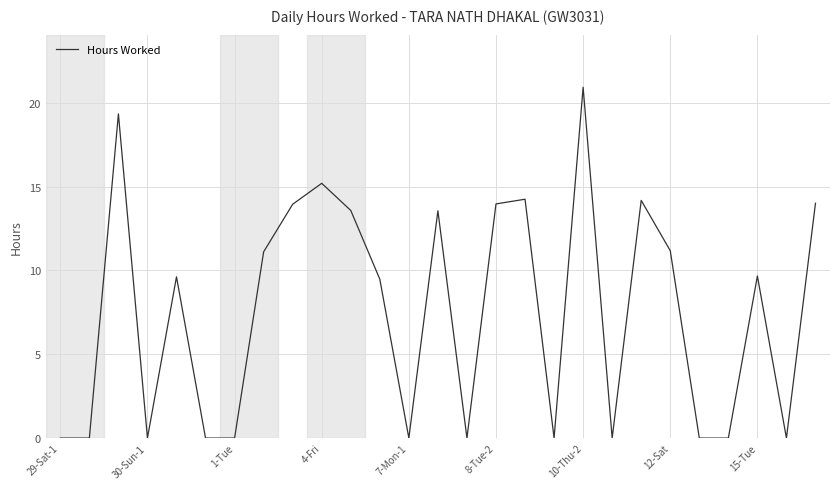

What is the maximum value shown in the chart?

20.9